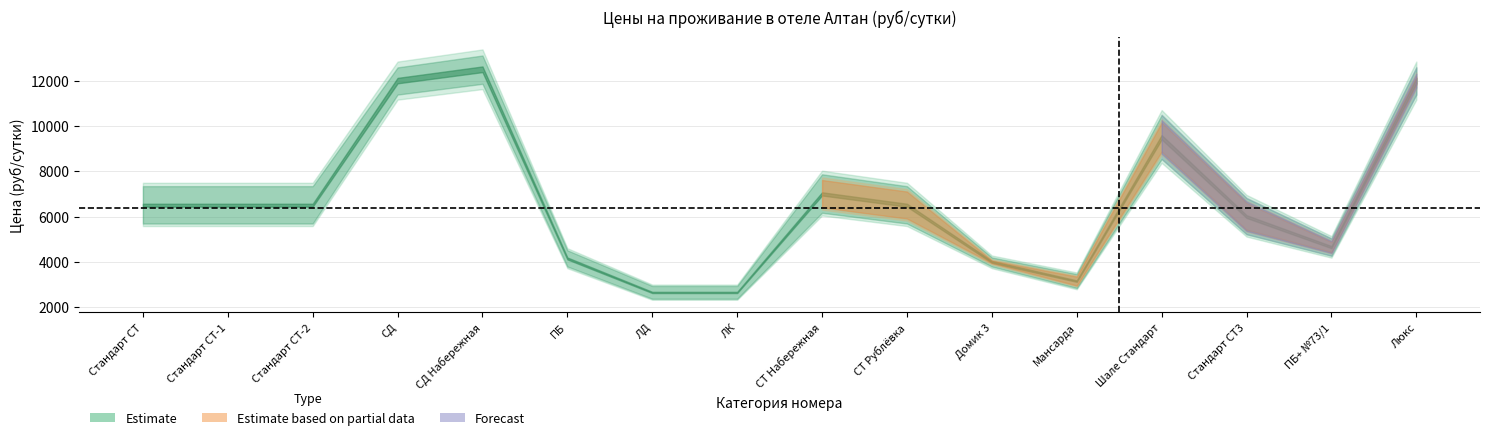

What is the minimum value shown in the chart?

2500